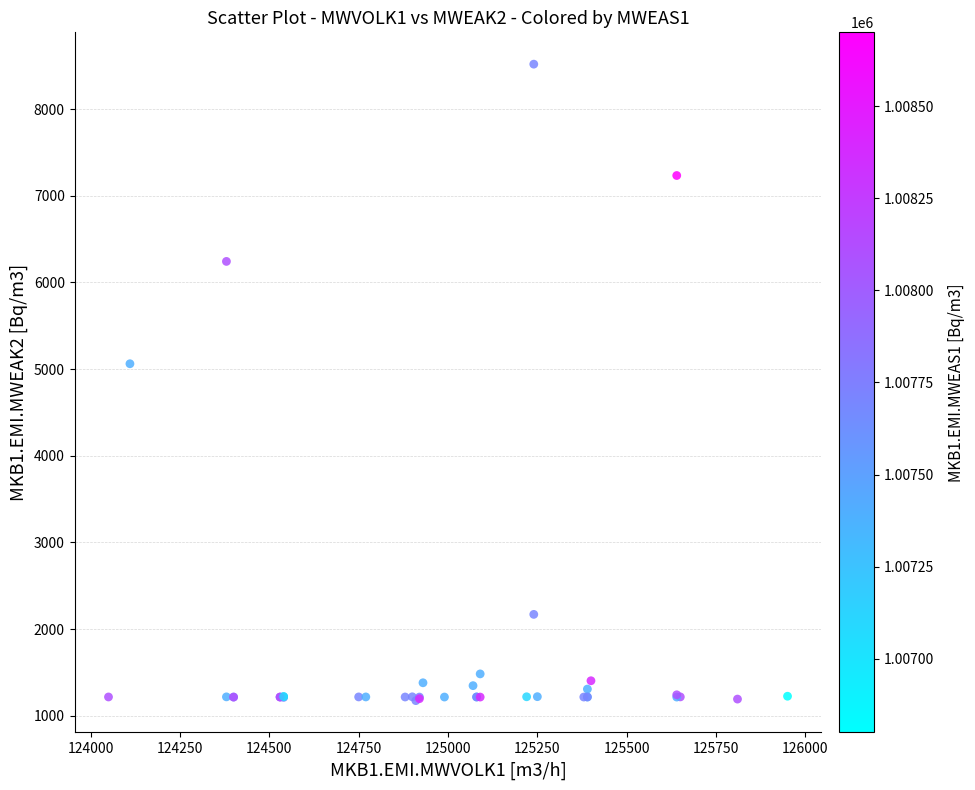

What Y value in the scatter plot is closest to 4846?

5061.6